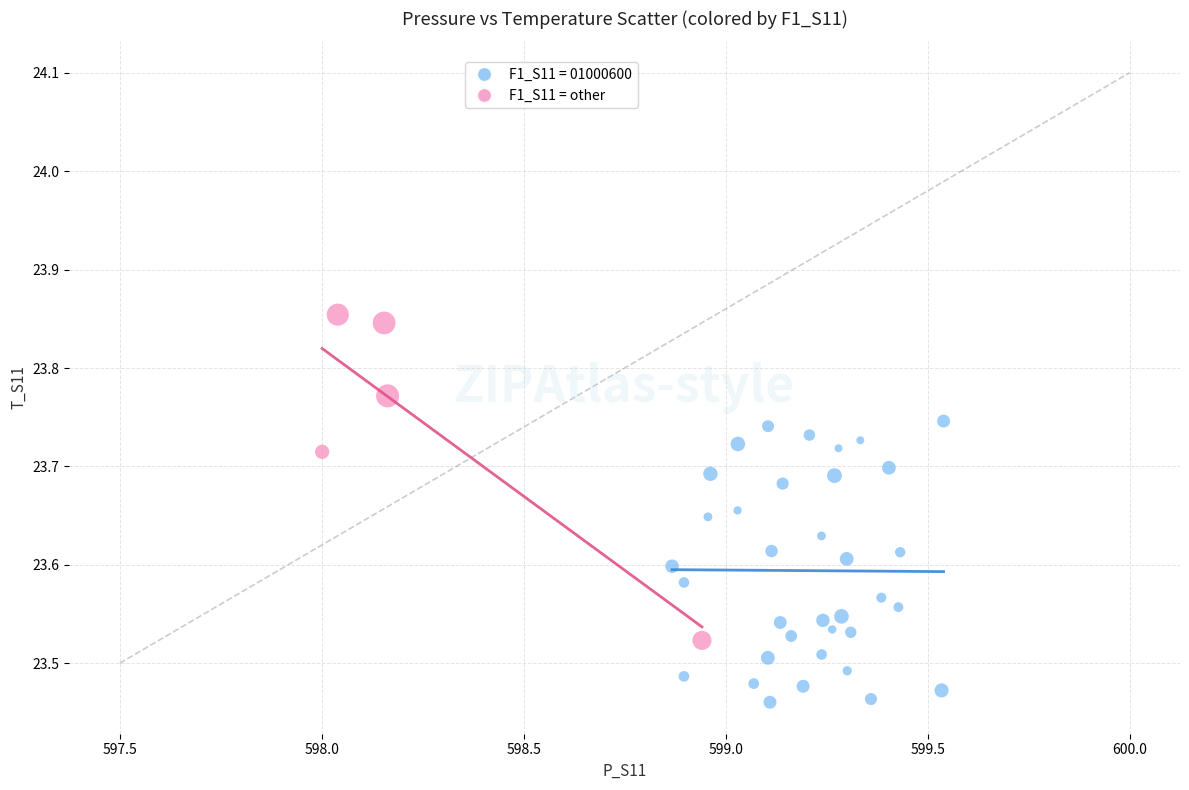

Which series reaches the minimum Y coordinate?

F1_S11 = 01000600